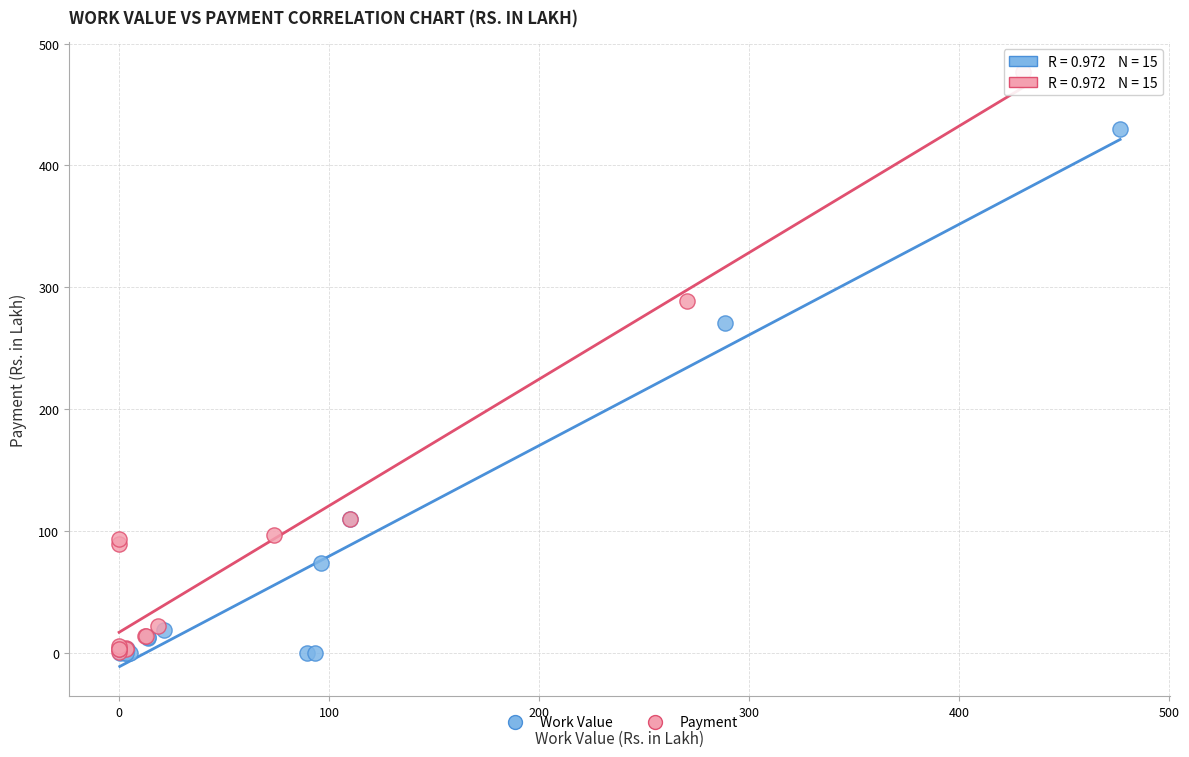

Which series reaches the maximum Y coordinate?

Payment